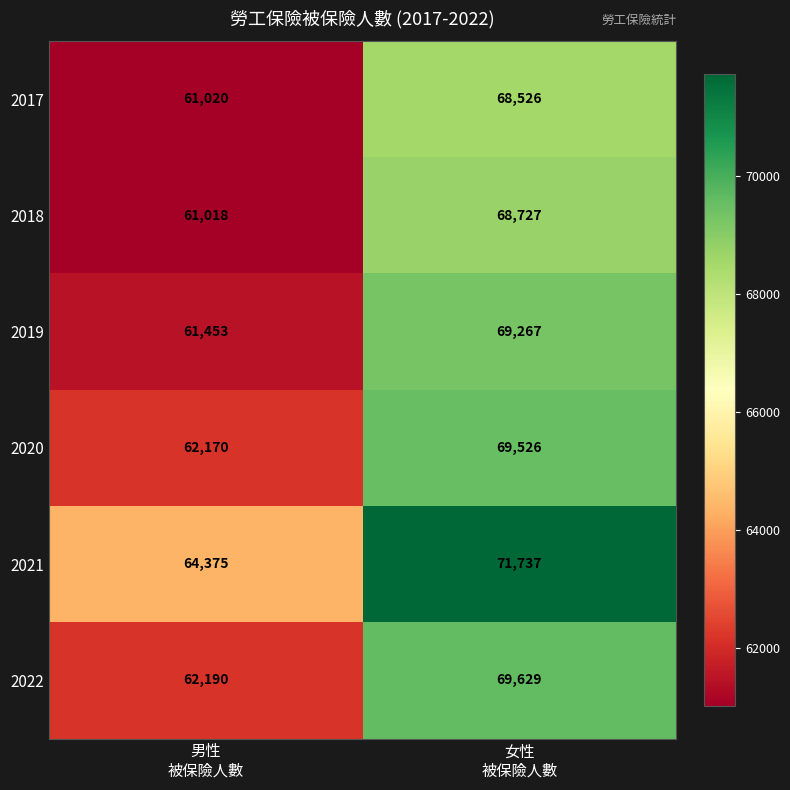

What is the lowest value of the 2022 series?

62190